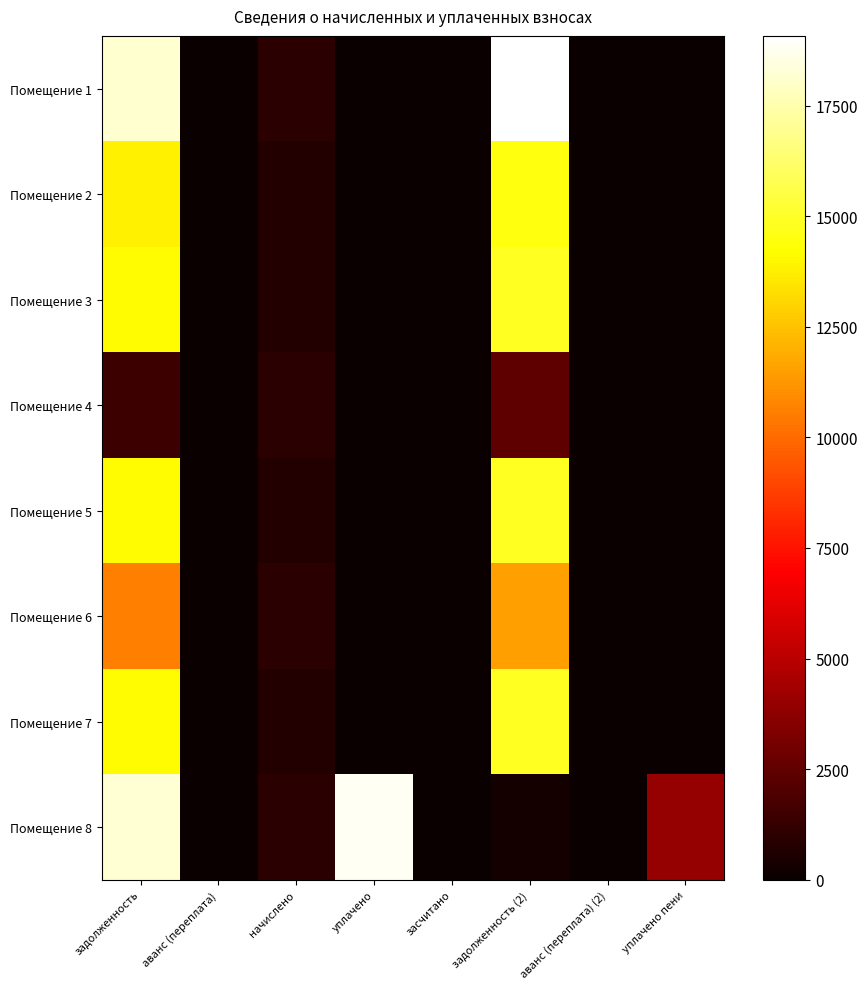

Reading left to right, transcribe all the data shown in this chart.

Помещение 1: задолженность=18126.1	аванс (переплата)=0.0	начислено=949.2	уплачено=0.0	засчитано=0.0	задолженность (2)=19075.3	аванс (переплата) (2)=0.0	уплачено пени=0.0
Помещение 2: задолженность=13805.8	аванс (переплата)=0.0	начислено=722.9	уплачено=0.0	засчитано=0.0	задолженность (2)=14528.7	аванс (переплата) (2)=0.0	уплачено пени=0.0
Помещение 3: задолженность=14130.6	аванс (переплата)=0.0	начислено=740.0	уплачено=0.0	засчитано=0.0	задолженность (2)=14870.5	аванс (переплата) (2)=0.0	уплачено пени=0.0
Помещение 4: задолженность=1484.2	аванс (переплата)=0.0	начислено=932.2	уплачено=0.0	засчитано=0.0	задолженность (2)=2416.4	аванс (переплата) (2)=0.0	уплачено пени=0.0
Помещение 5: задолженность=14130.6	аванс (переплата)=0.0	начислено=740.0	уплачено=0.0	засчитано=0.0	задолженность (2)=14870.5	аванс (переплата) (2)=0.0	уплачено пени=0.0
Помещение 6: задолженность=10597.4	аванс (переплата)=0.0	начислено=940.6	уплачено=0.0	засчитано=0.0	задолженность (2)=11538.0	аванс (переплата) (2)=0.0	уплачено пени=0.0
Помещение 7: задолженность=14130.6	аванс (переплата)=0.0	начислено=740.0	уплачено=0.0	засчитано=0.0	задолженность (2)=14870.5	аванс (переплата) (2)=0.0	уплачено пени=0.0
Помещение 8: задолженность=18191.0	аванс (переплата)=0.0	начислено=952.6	уплачено=18826.1	засчитано=0.0	задолженность (2)=317.5	аванс (переплата) (2)=0.0	уплачено пени=4019.6